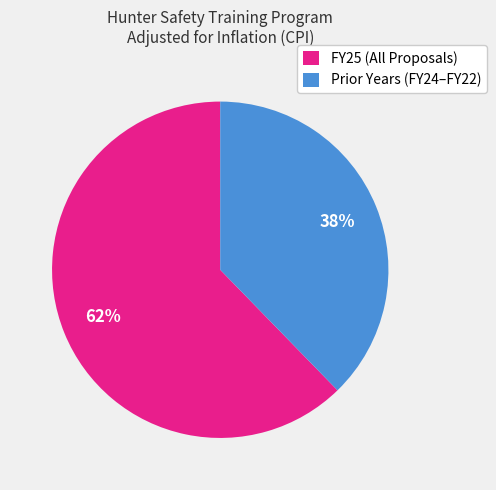

Between FY25 (All Proposals) and Prior Years (FY24–FY22), which is larger?

FY25 (All Proposals)